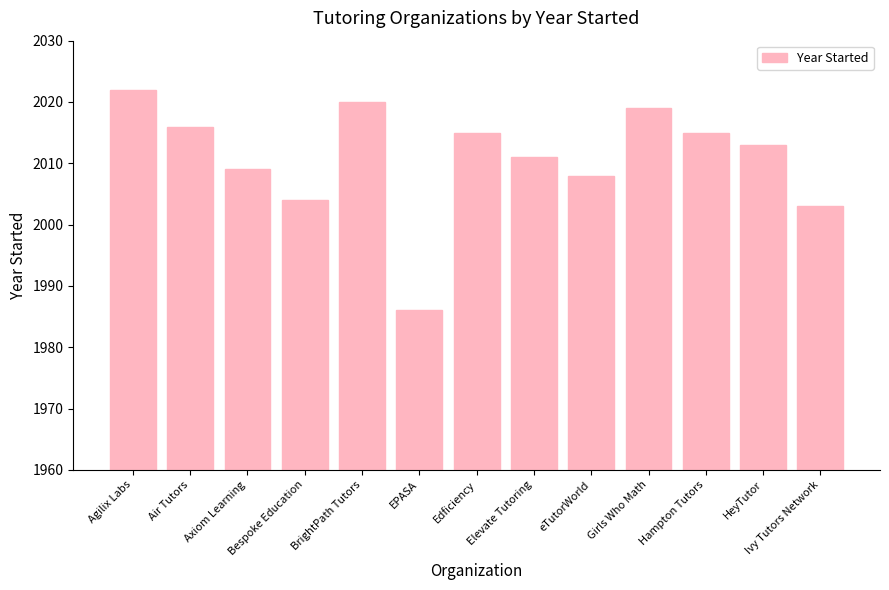

What is the value of the 13th bar from the left?

2003